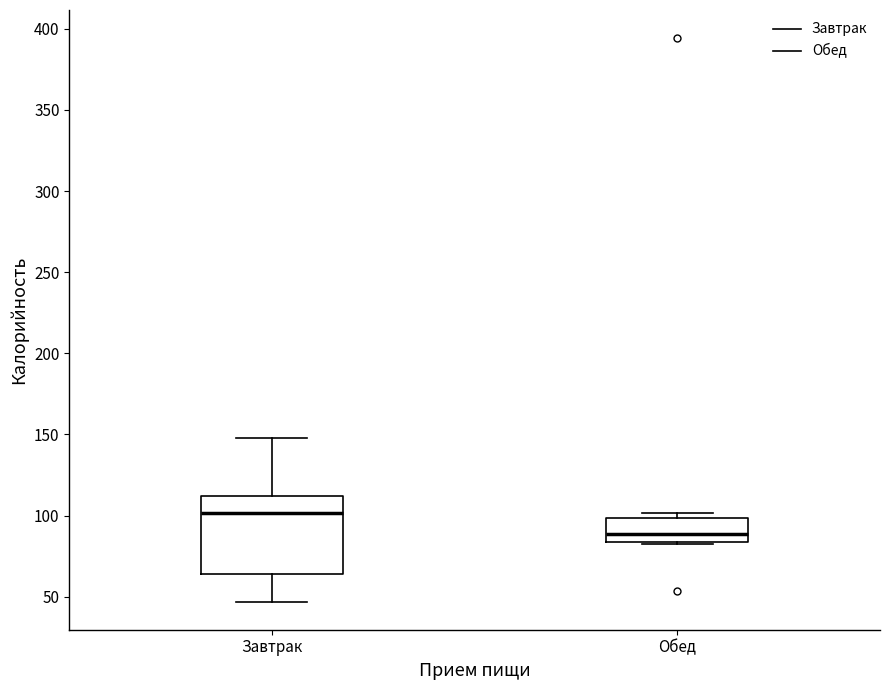

Comparing the boxes themselves (not the whiskers), which one is the tallest?

Завтрак